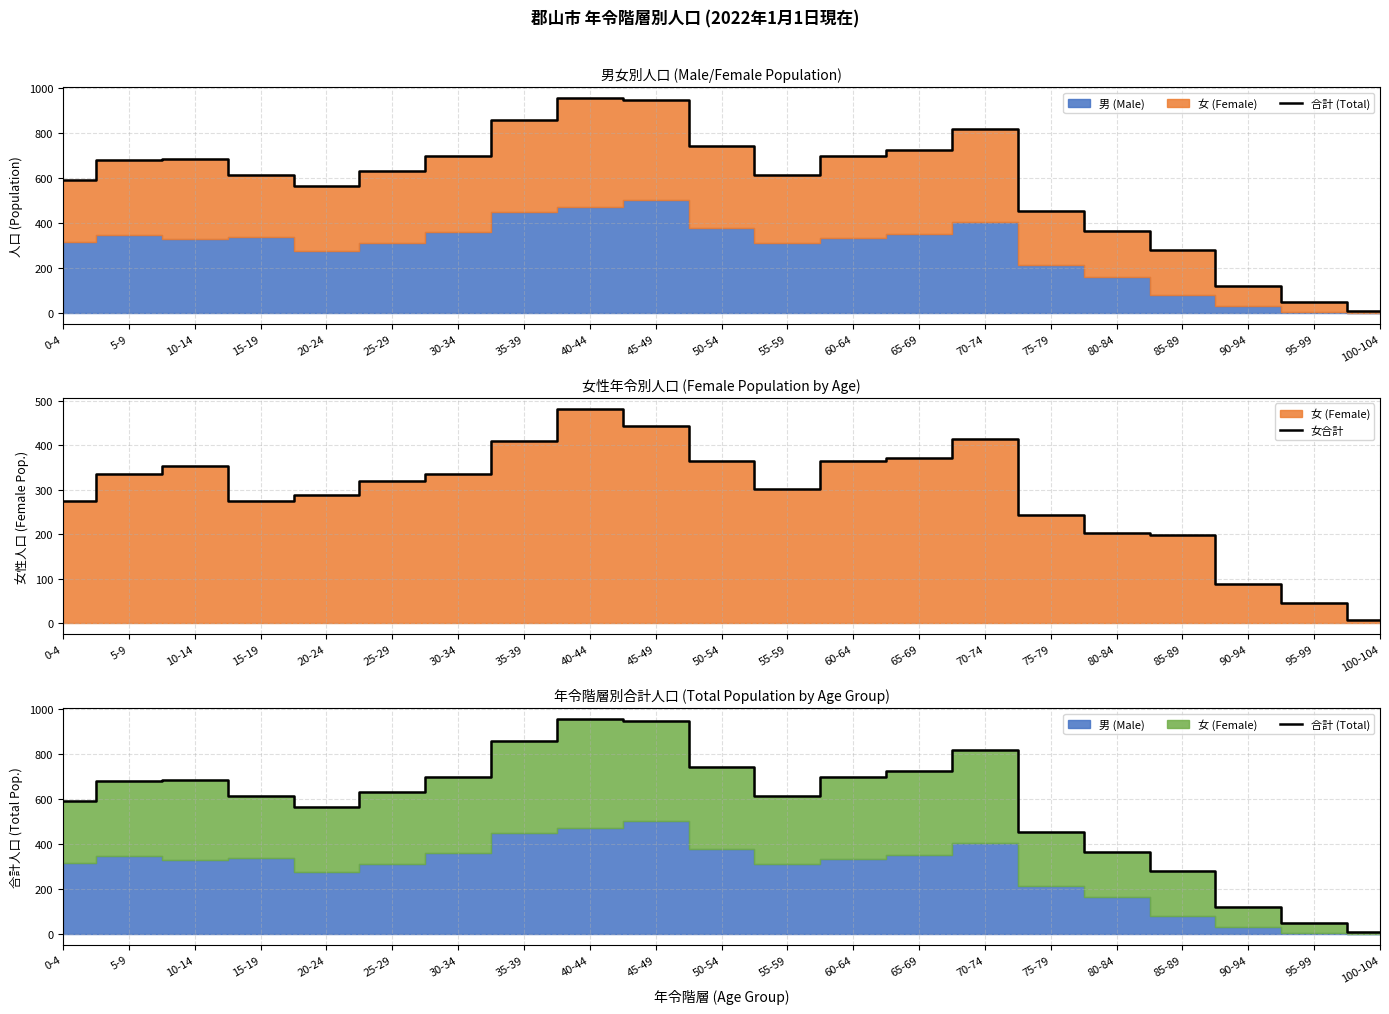

True or false: 合計 (Total) and 女合計 cross at least once.

False